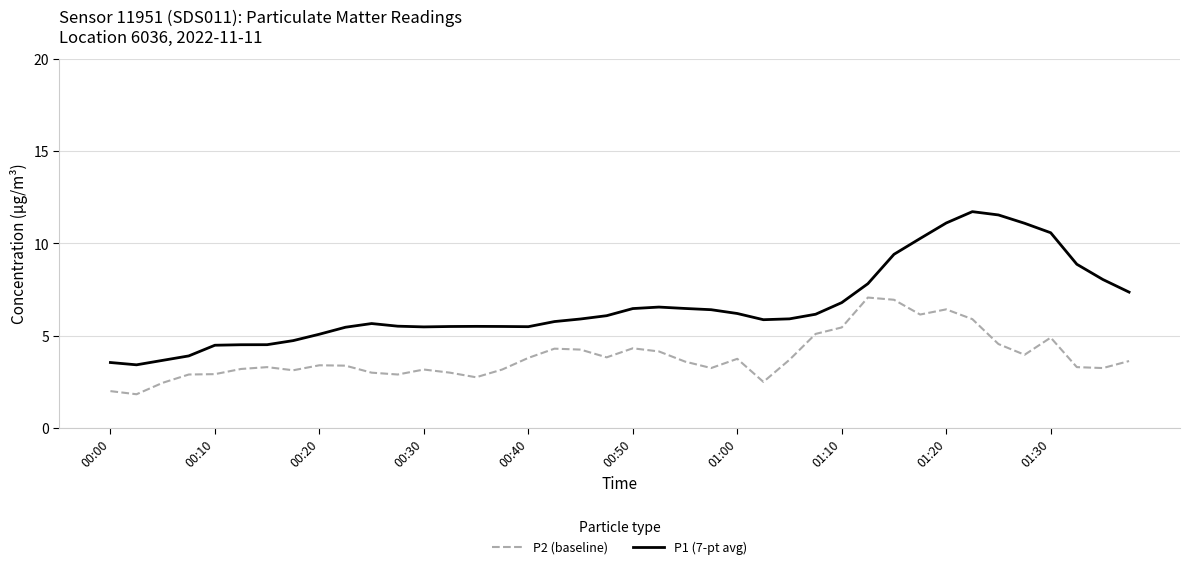

Does the chart have visible grid lines?

Yes